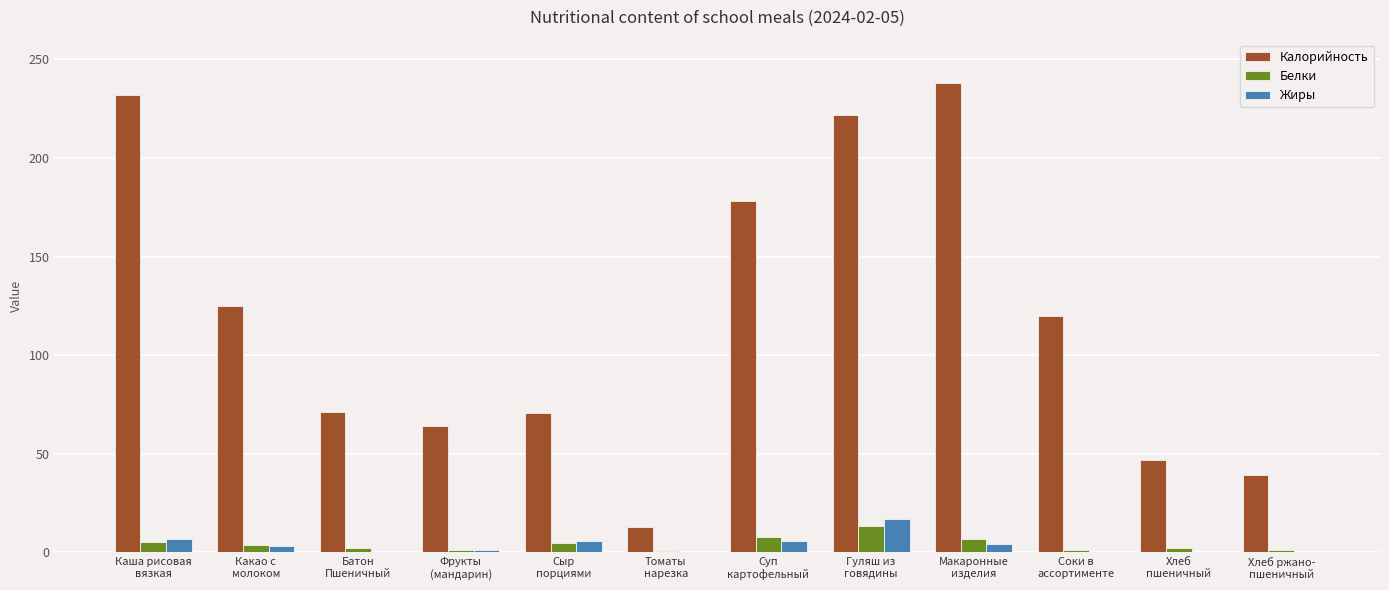

What is the sum of all Белки values?

49.6